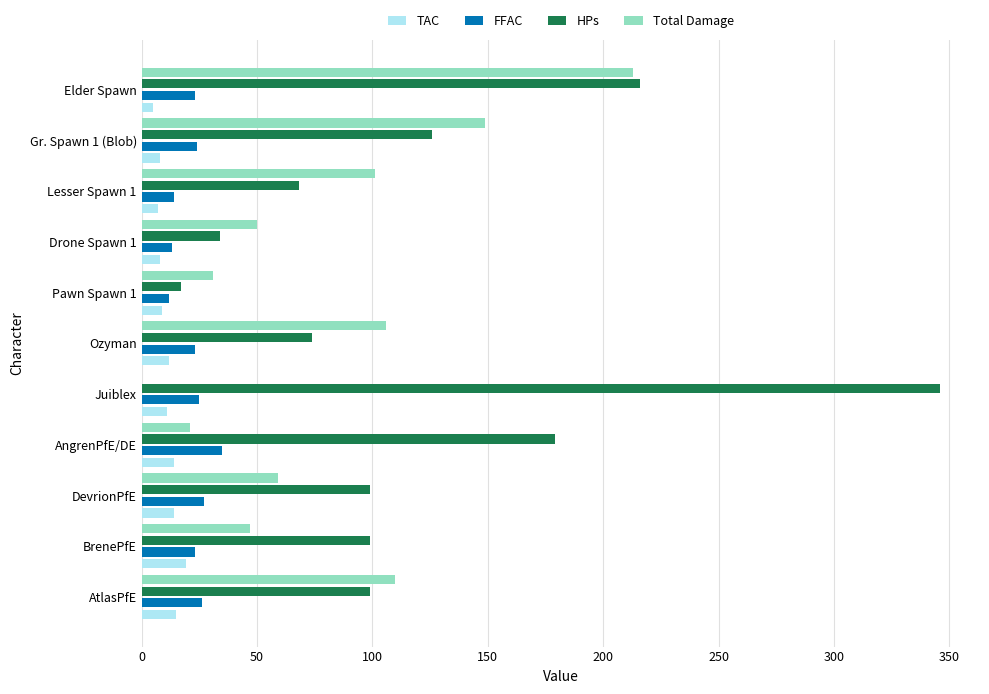

True or false: Total Damage has a value of 59 at DevrionPfE.

True